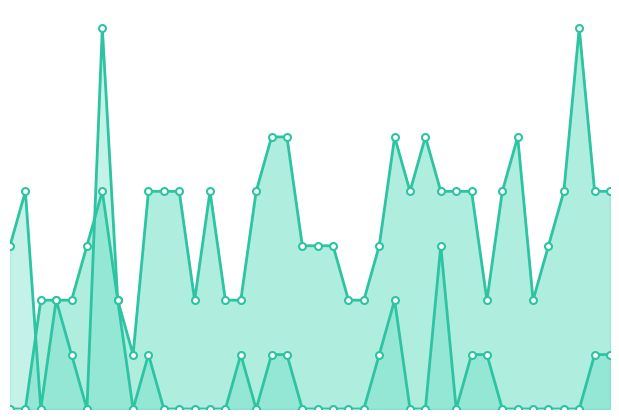

What position from the right is 2019-02-04?

31